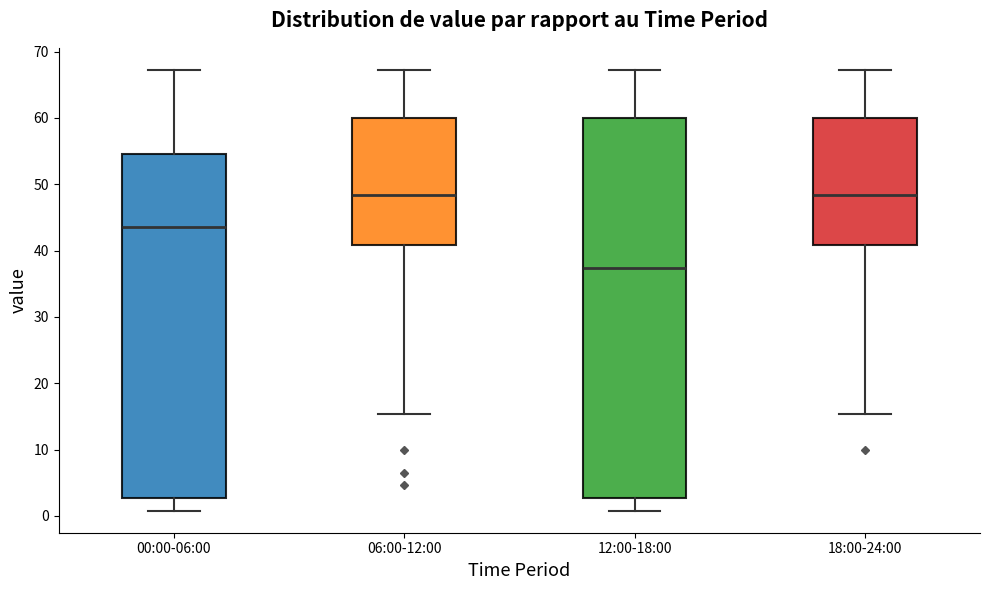

Reading left to right, read every box against the y-axis: the position of its median line, the range the box covers, and the ends of its whiskers. The values are not printed on the chart, so give them approximately, as read against the axis.

00:00-06:00: median 44, box 3 to 55, whiskers 1 to 67
06:00-12:00: median 48, box 41 to 60, whiskers 15 to 67
12:00-18:00: median 37, box 3 to 60, whiskers 1 to 67
18:00-24:00: median 48, box 41 to 60, whiskers 15 to 67